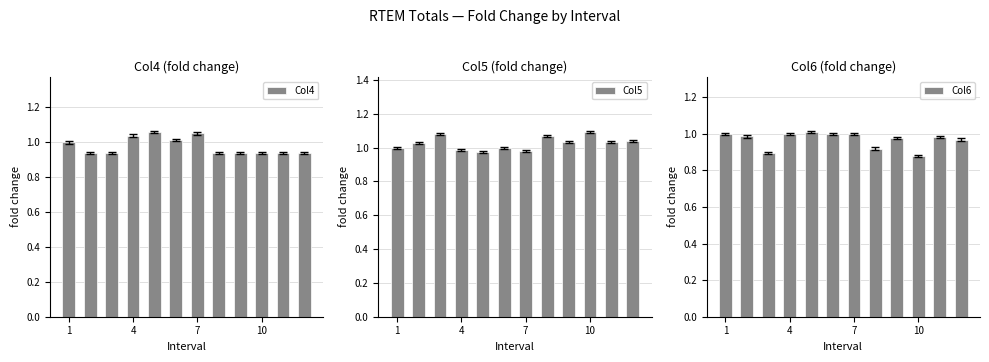

True or false: Col4 has a value of 0.6 at 7.

False